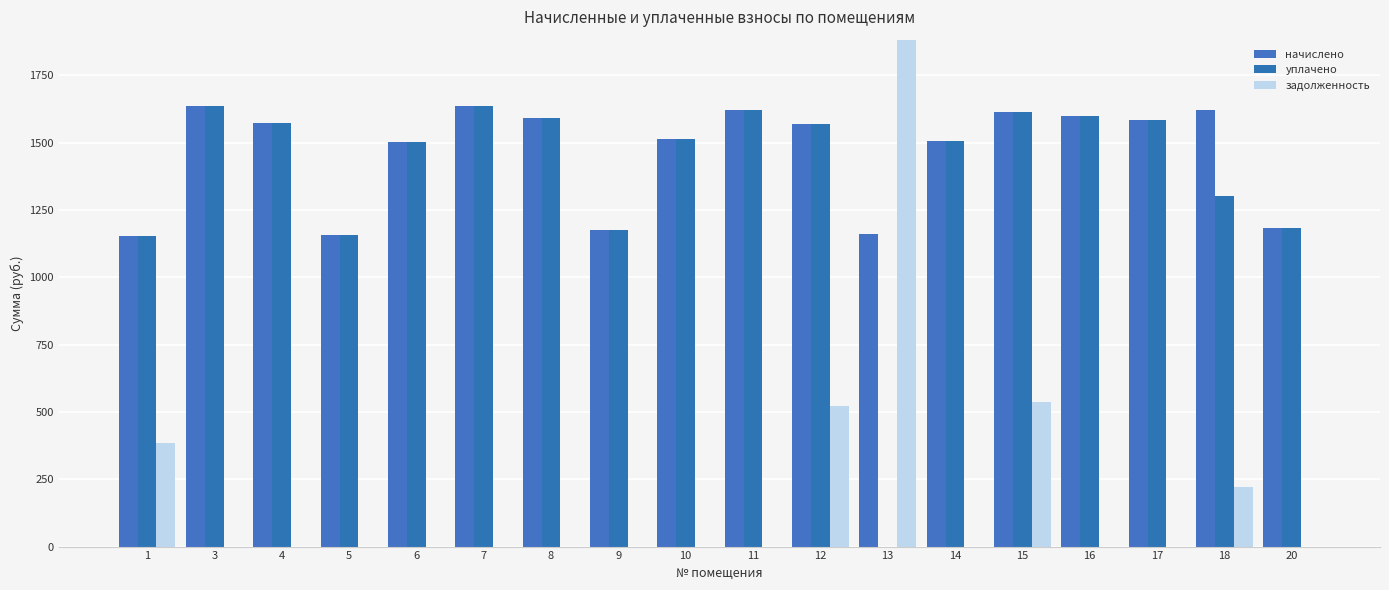

At which label does уплачено reach its minimum?

13